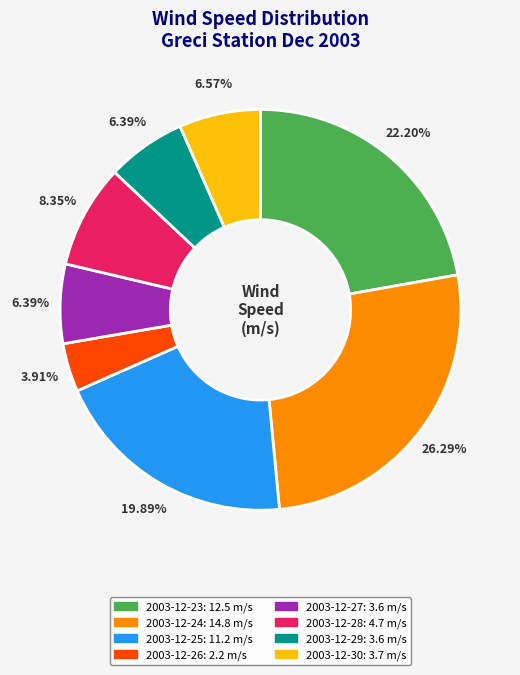

Is the sum of 2003-12-28 and 2003-12-30 greater than half?

No